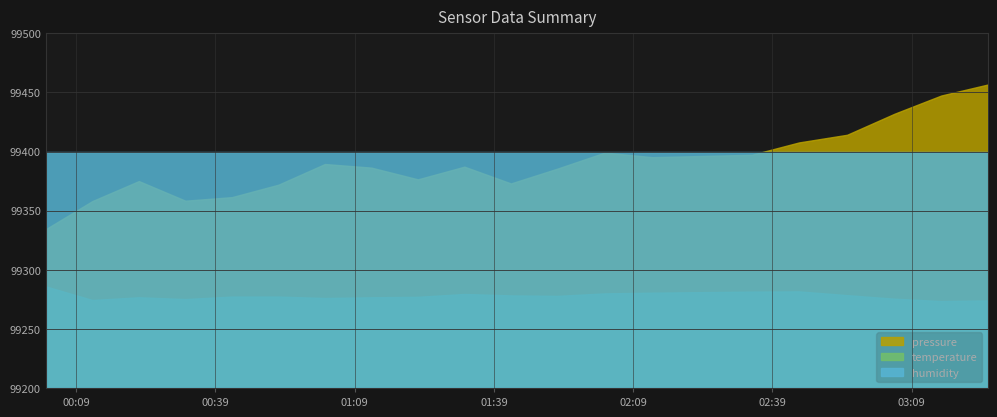

What is the average value of the pressure series?

99390.3